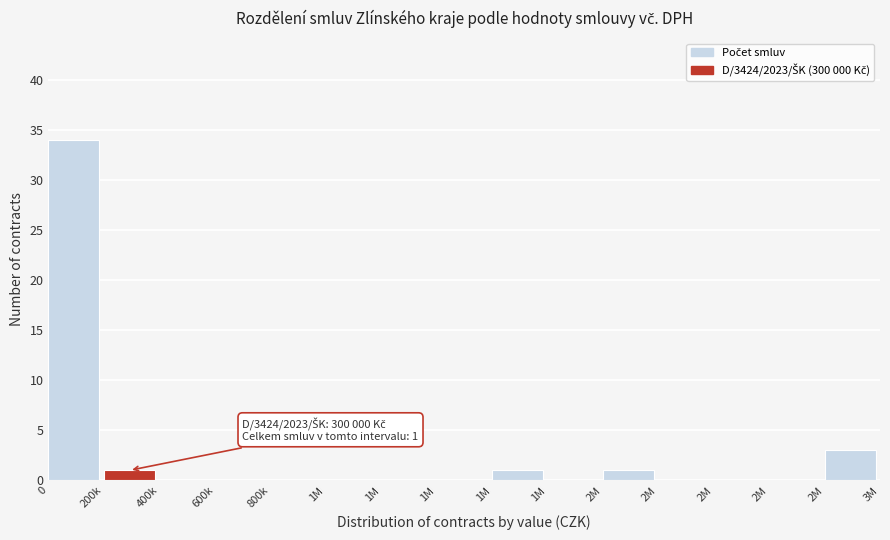

Are the bars horizontal?

No